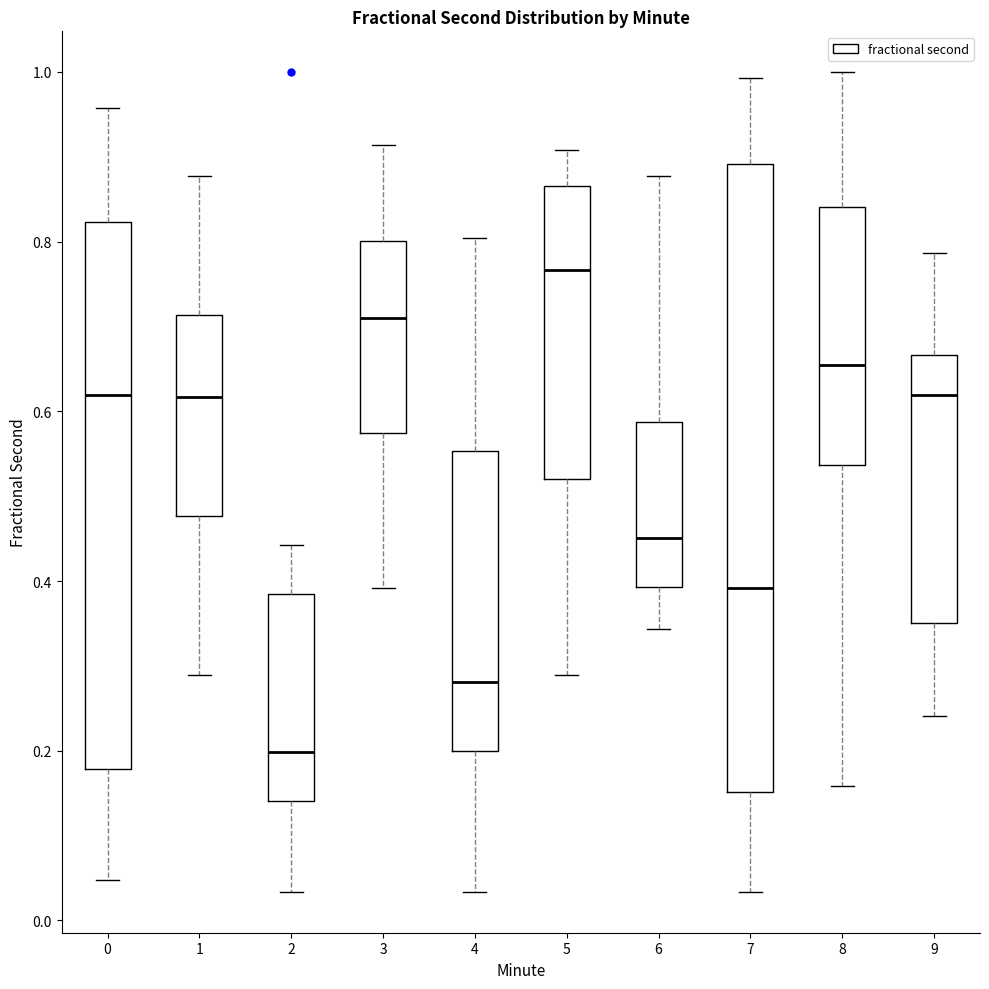

Comparing the boxes themselves (not the whiskers), which one is the tallest?

7